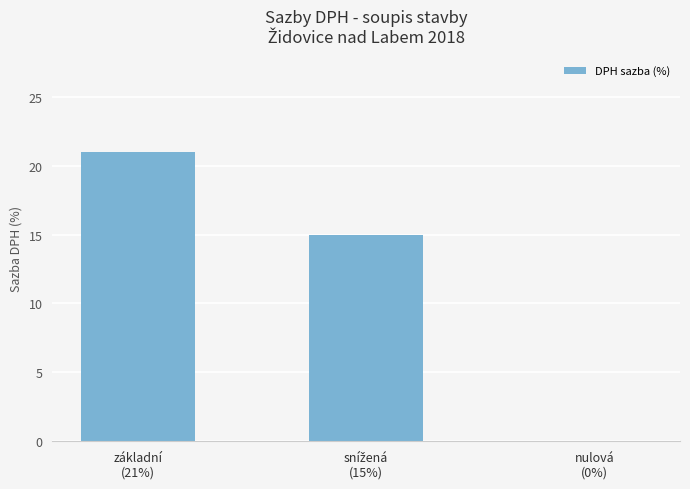

At which label does the data first exceed 15?

základní
(21%)